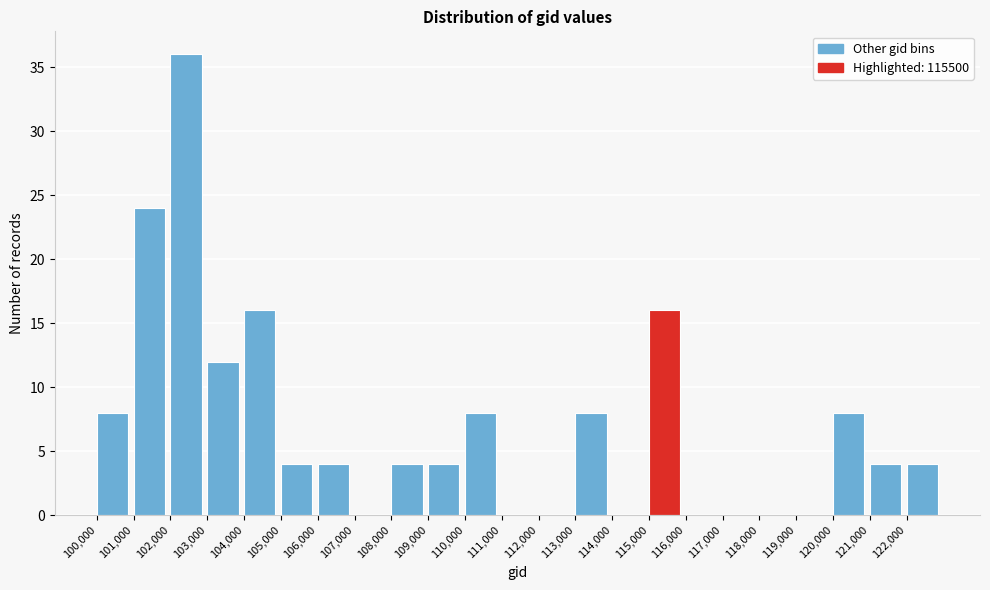

Reading left to right, transcribe this chart: for each bar, give the range it covers on the x-axis and its height. The values are not printed on the chart, so give them approximately, as read against the axis.

100000 to 101000: 8
101000 to 102000: 24
102000 to 103000: 36
103000 to 104000: 12
104000 to 105000: 16
105000 to 106000: 4
106000 to 107000: 4
107000 to 108000: 0
108000 to 109000: 4
109000 to 110000: 4
110000 to 111000: 8
111000 to 112000: 0
112000 to 113000: 0
113000 to 114000: 8
114000 to 115000: 0
115000 to 116000: 16
116000 to 117000: 0
117000 to 118000: 0
118000 to 119000: 0
119000 to 120000: 0
120000 to 121000: 8
121000 to 122000: 4
122000 to 123000: 4